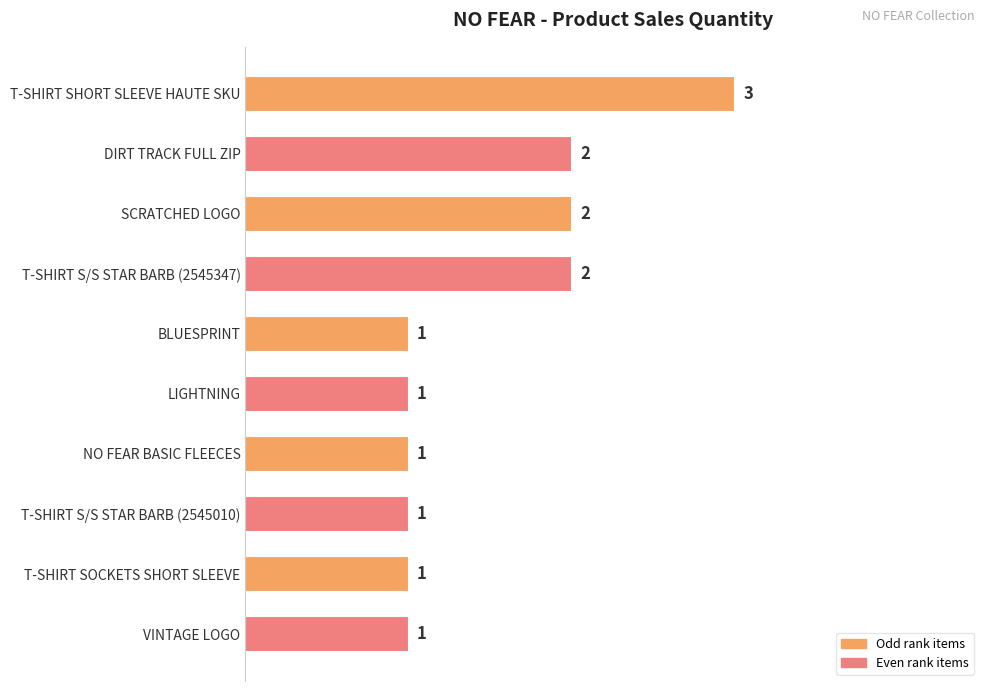

Which label corresponds to the largest value in the chart?

T-SHIRT SHORT SLEEVE HAUTE SKU